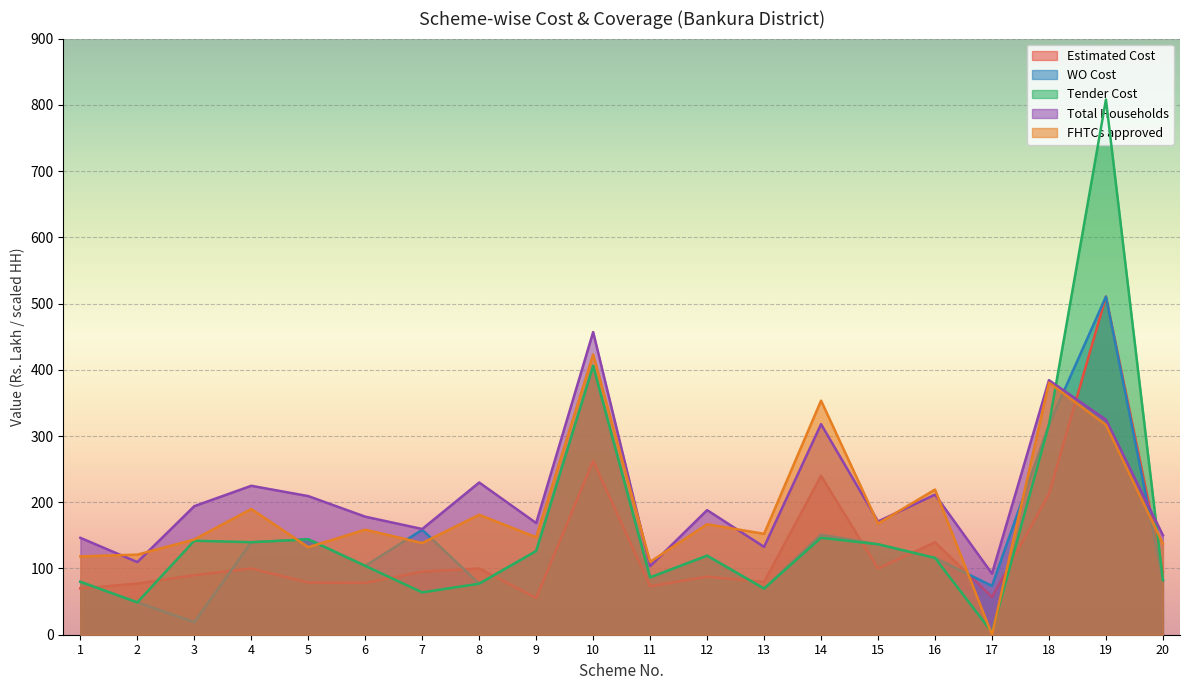

True or false: Total Households and Estimated Cost cross at least once.

True